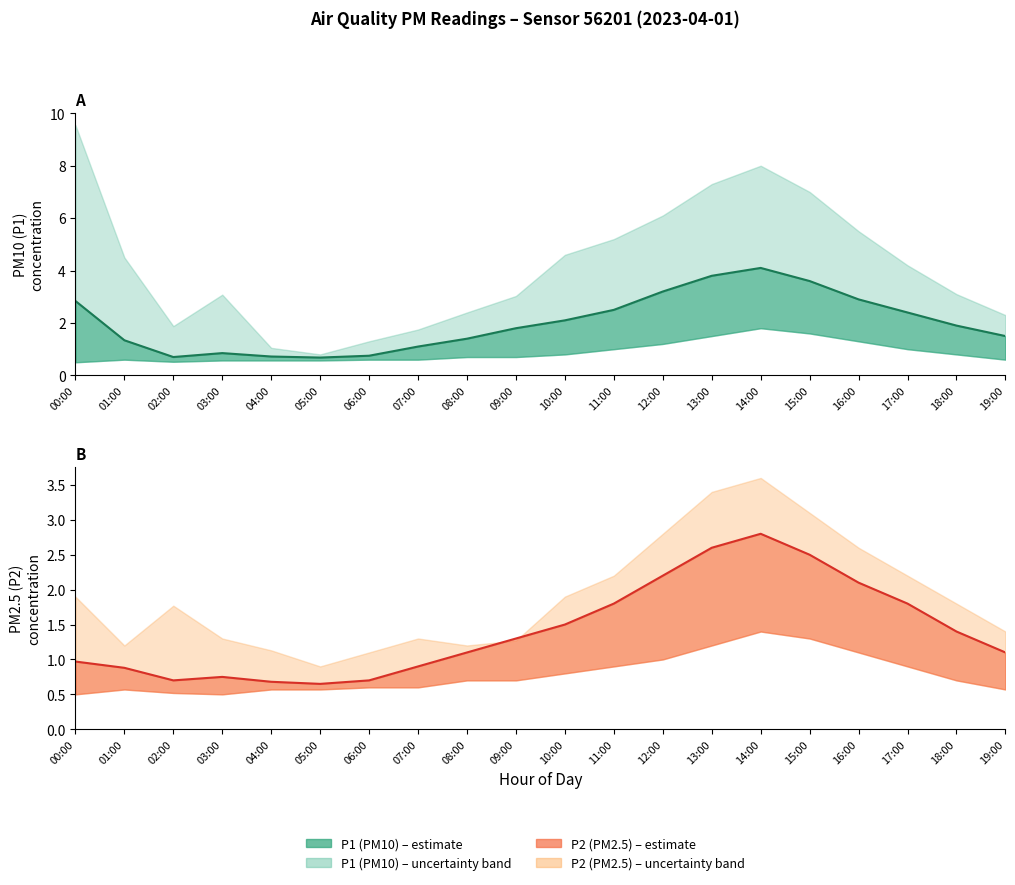

True or false: P2 and P1 cross at least once.

False